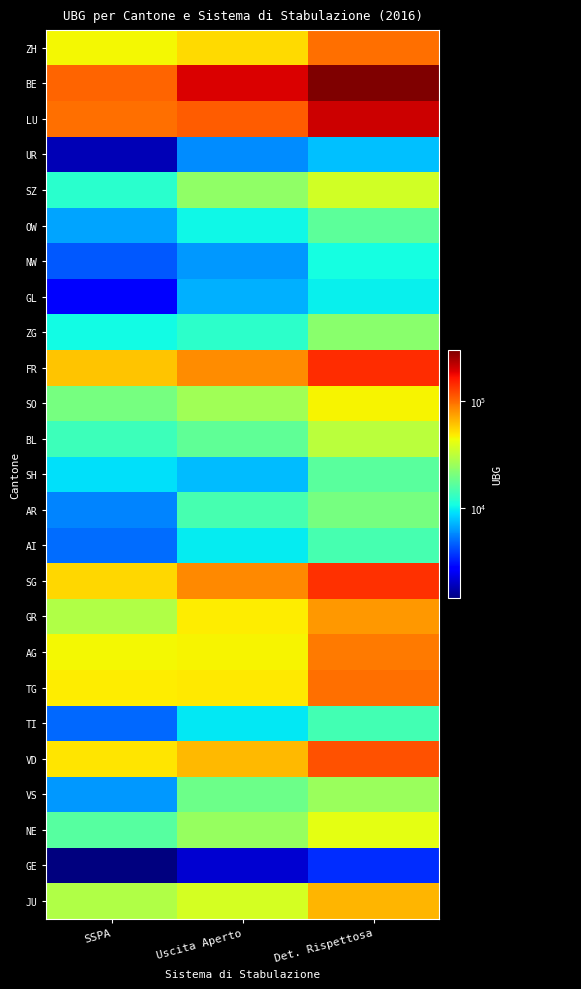

Is it true that SH equals 3292 at Uscita Aperto?

False